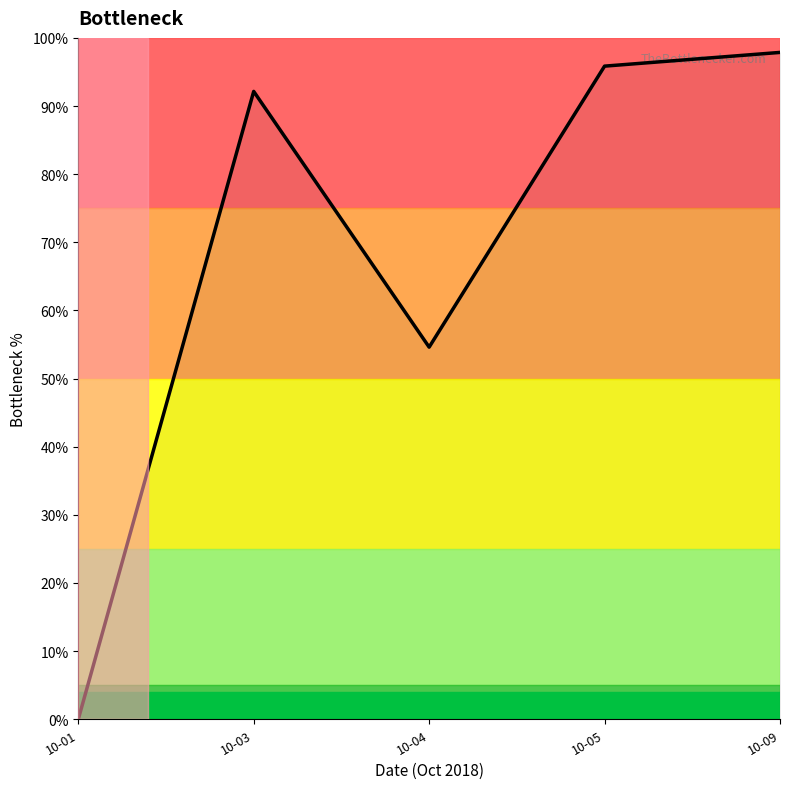

Does the chart have visible grid lines?

No